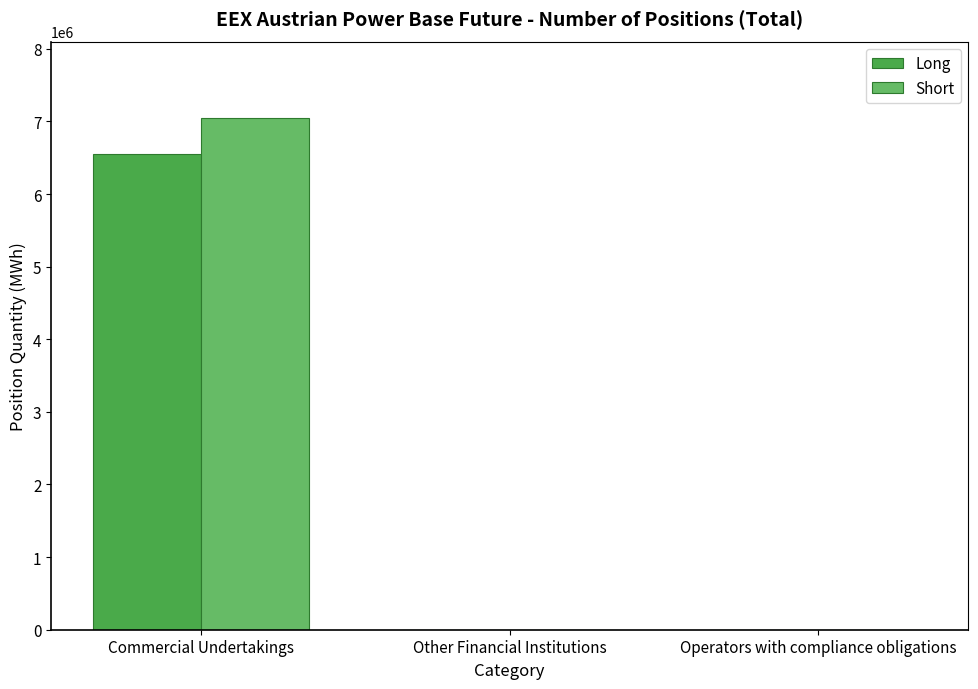

How many Short values are between 0 and 7043371?

3